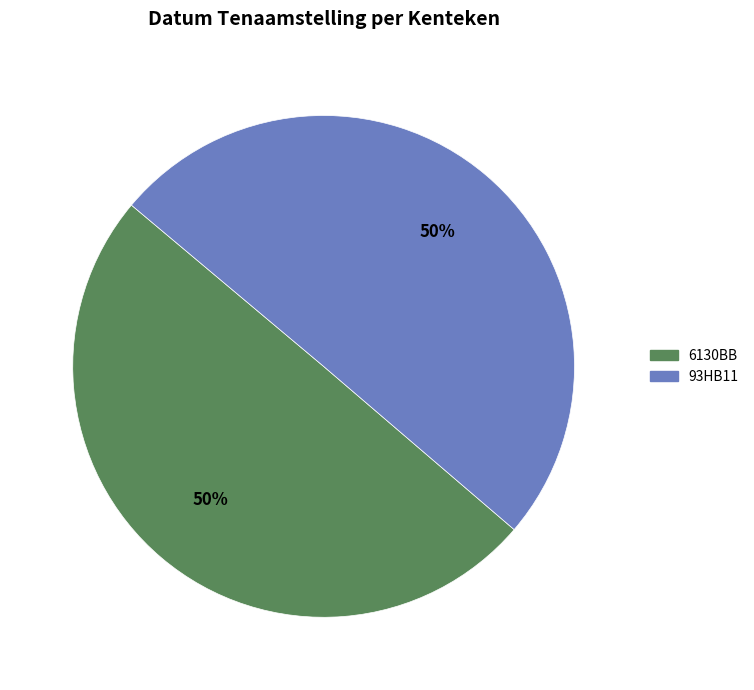

How many slices are in this pie chart?

2